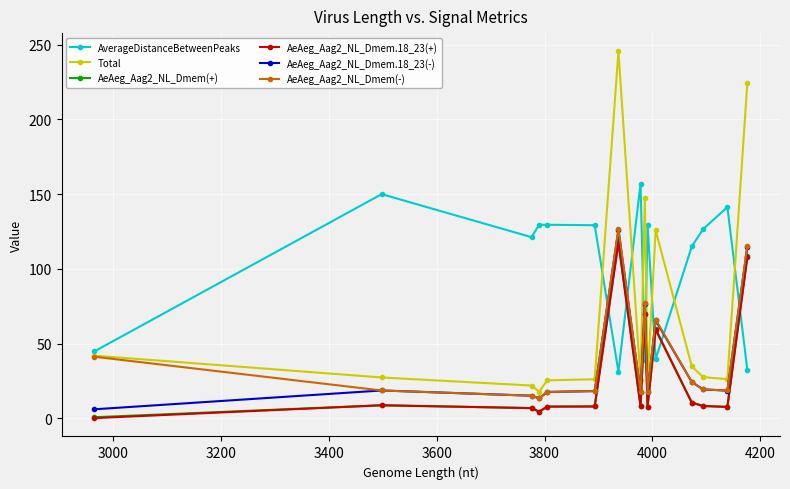

What is the value of the AeAeg_Aag2_NL_Dmem.18_23(-) point at the 1st from the left?

6.0